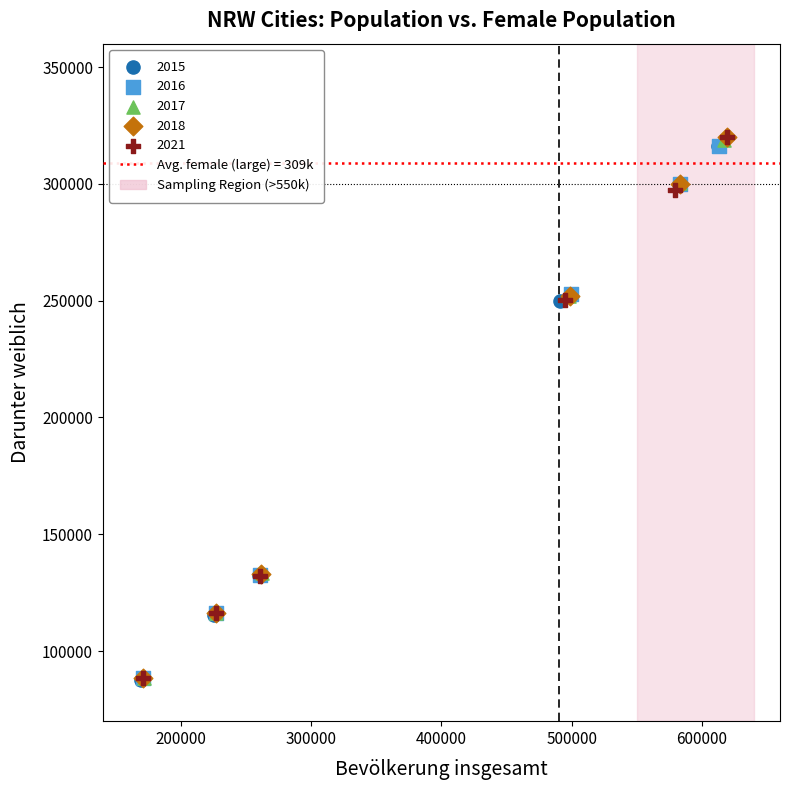

Which series has the largest Y range (max minus min)?

2021